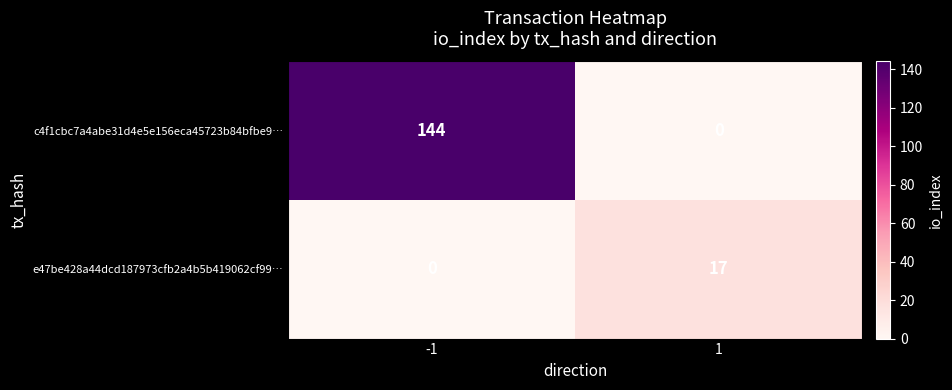

What is the difference between the highest and lowest values at -1?

144